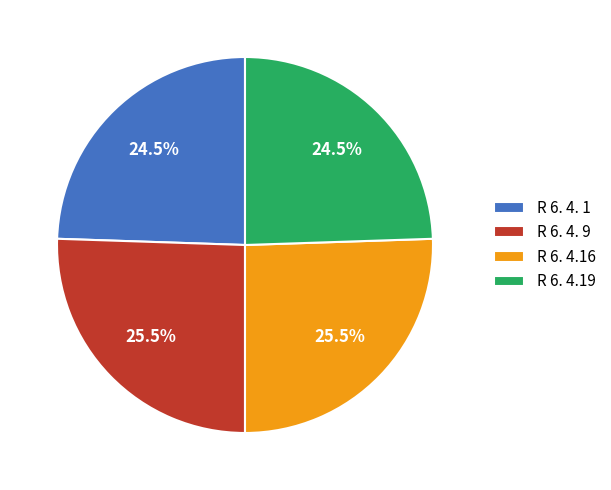

Which has a higher value, R 6. 4.19 or R 6. 4. 9?

R 6. 4. 9